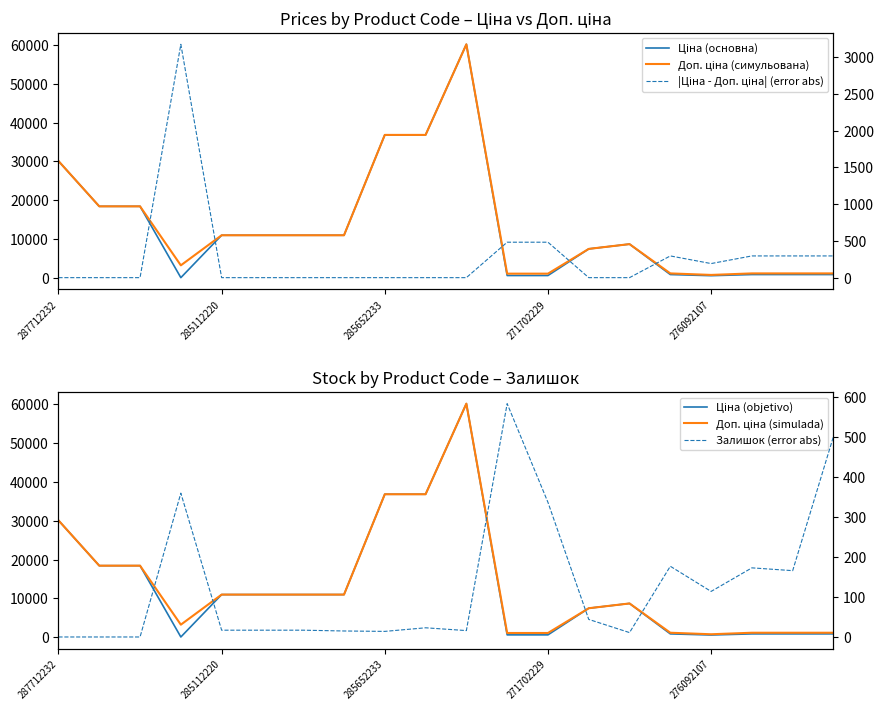

What is the minimum value for Доп. ціна (симульована)?

732.0